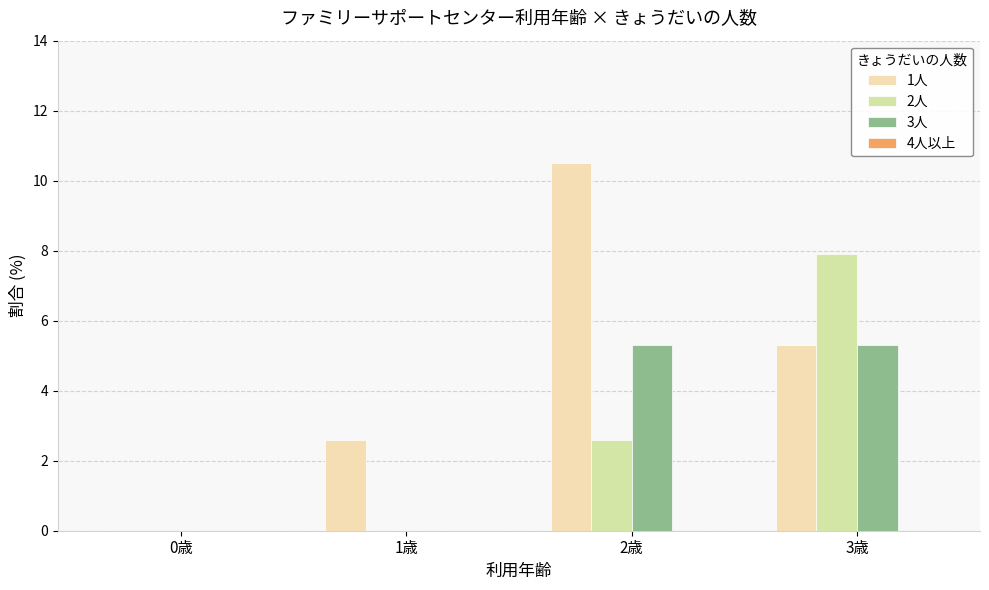

At which label does 3人 first exceed 5?

2歳